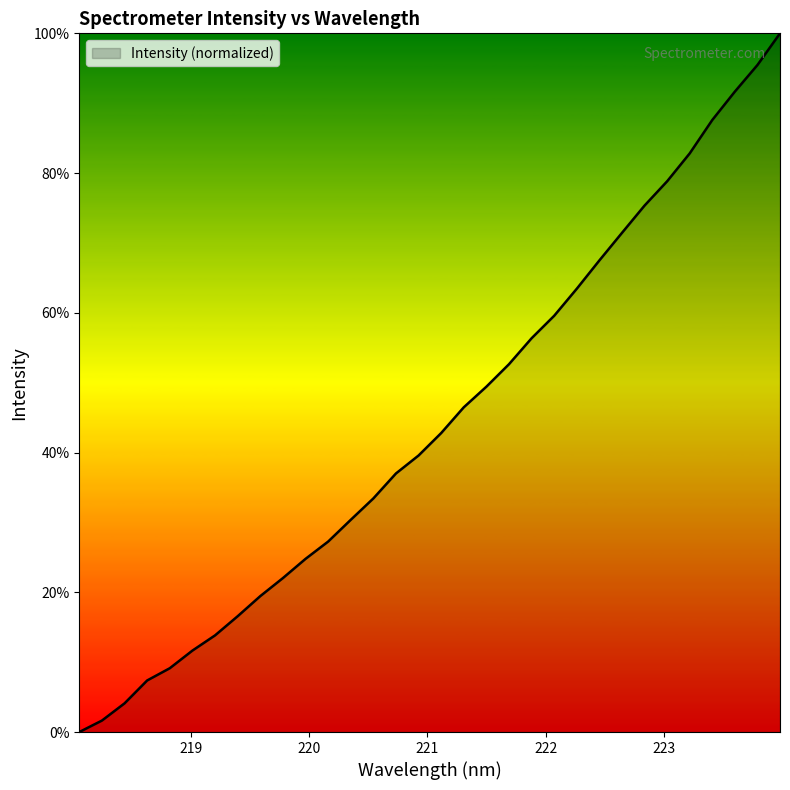

What is the greatest value displayed?

100.0